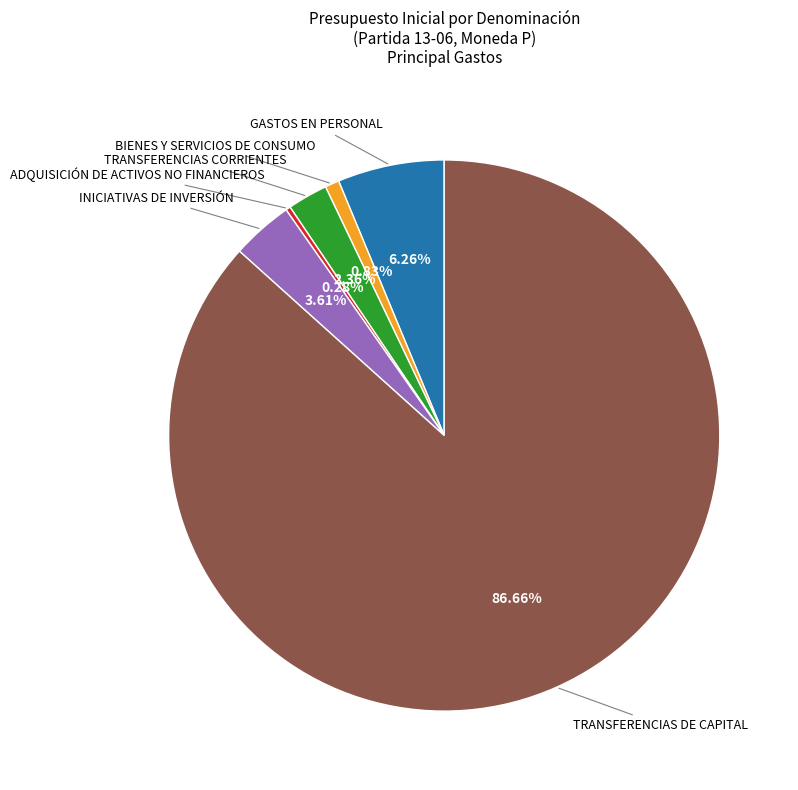

Is there any slice that represents more than half of the pie?

Yes